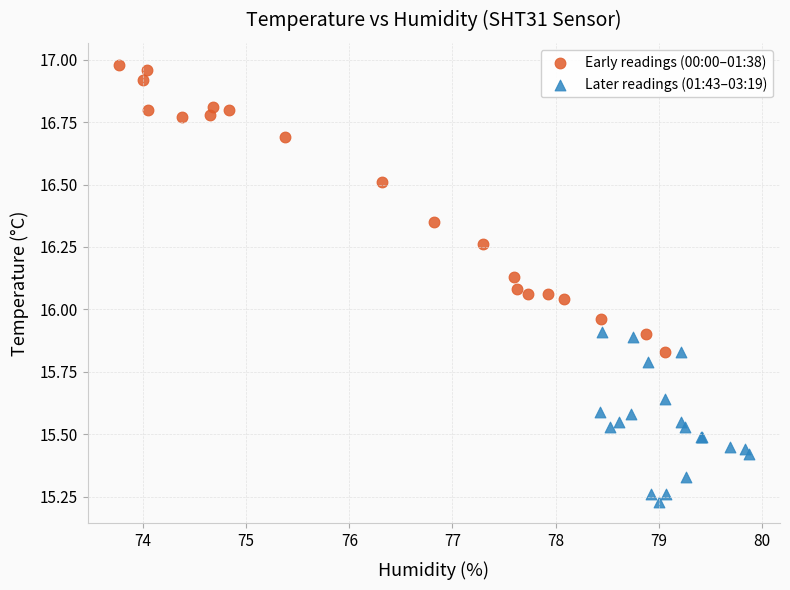

What are all the series names shown in the legend?

Early readings (00:00–01:38), Later readings (01:43–03:19)